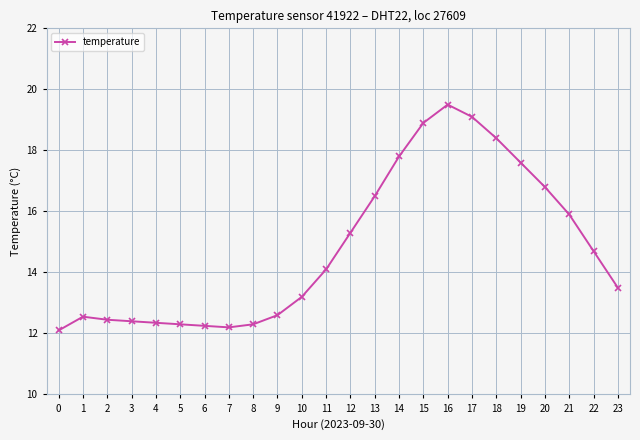

True or false: there are more than 1 points higher than both neighbors.

True